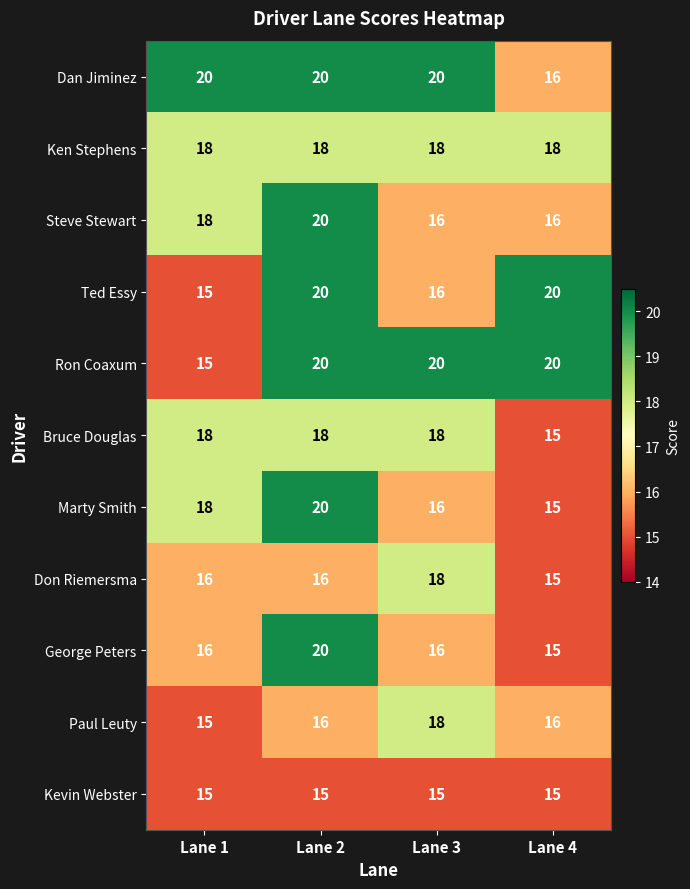

What is the maximum value shown in the chart?

20